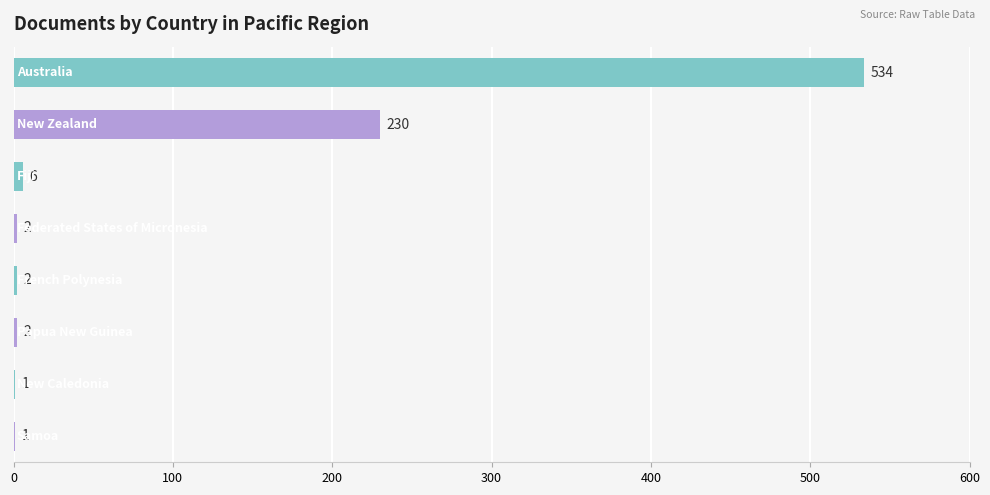

What is the maximum value shown in the chart?

534